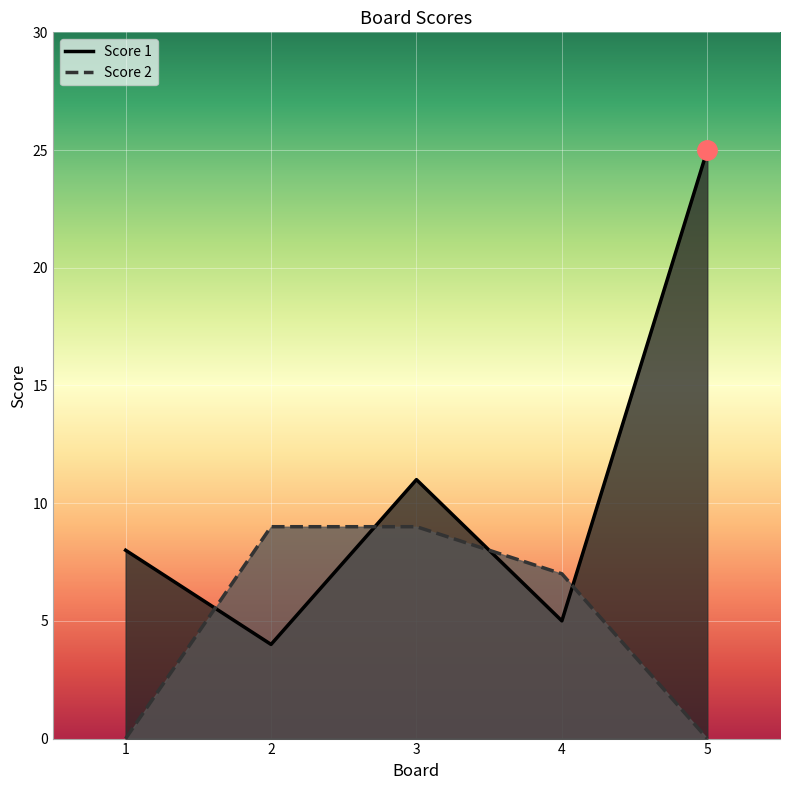

Reading left to right, what are all the values shown in this chart?

Score 1: 1=8	2=4	3=11	4=5	5=25
Score 2: 1=0	2=9	3=9	4=7	5=0